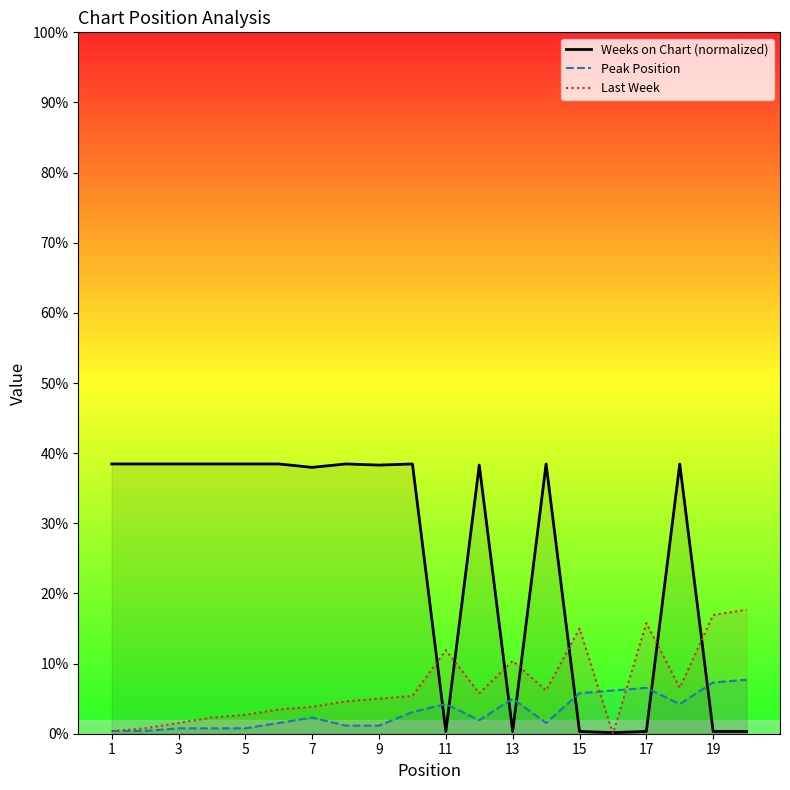

Does the chart display data point markers on the line(s)?

No